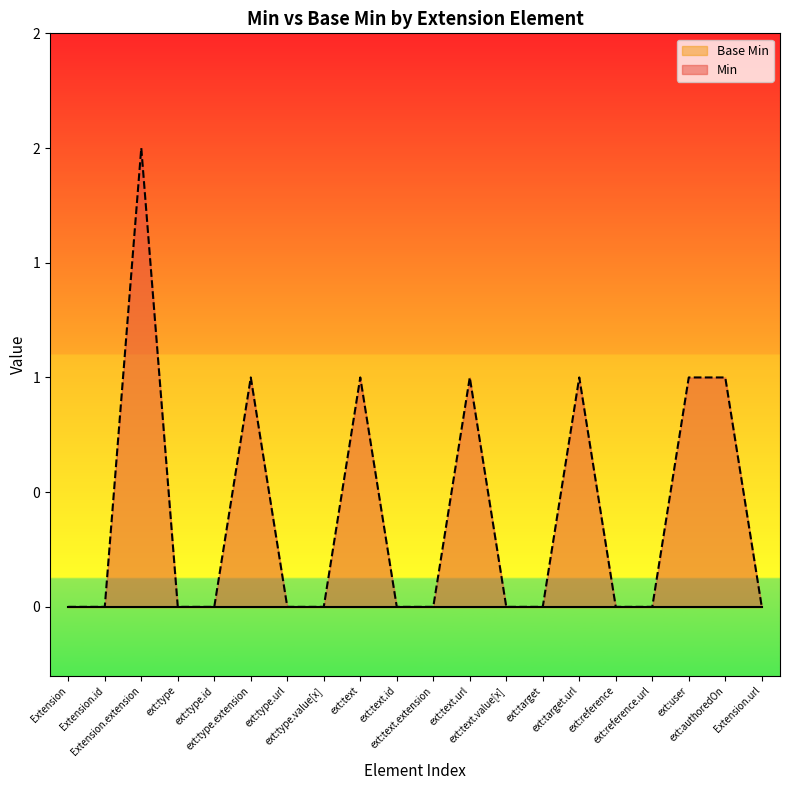

What is the label of the 10th point from the right?

ext:text.extension